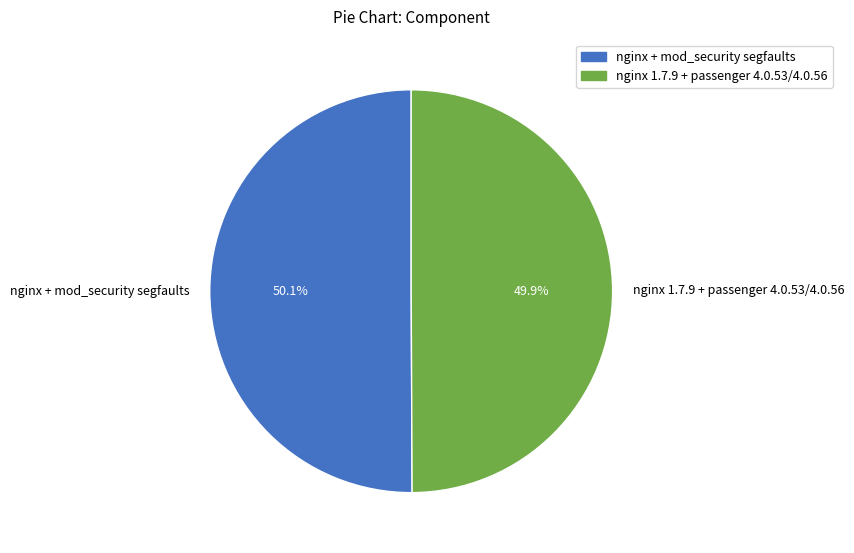

Is there a majority slice in this chart?

Yes